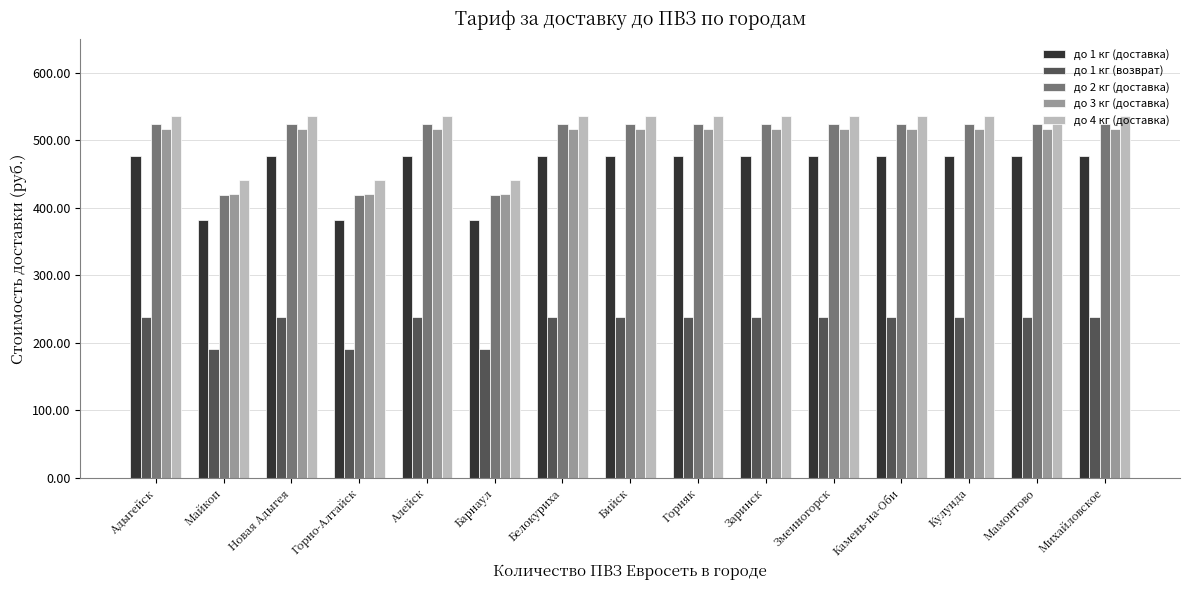

What is the label of the 14th bar from the left?

Мамонтово